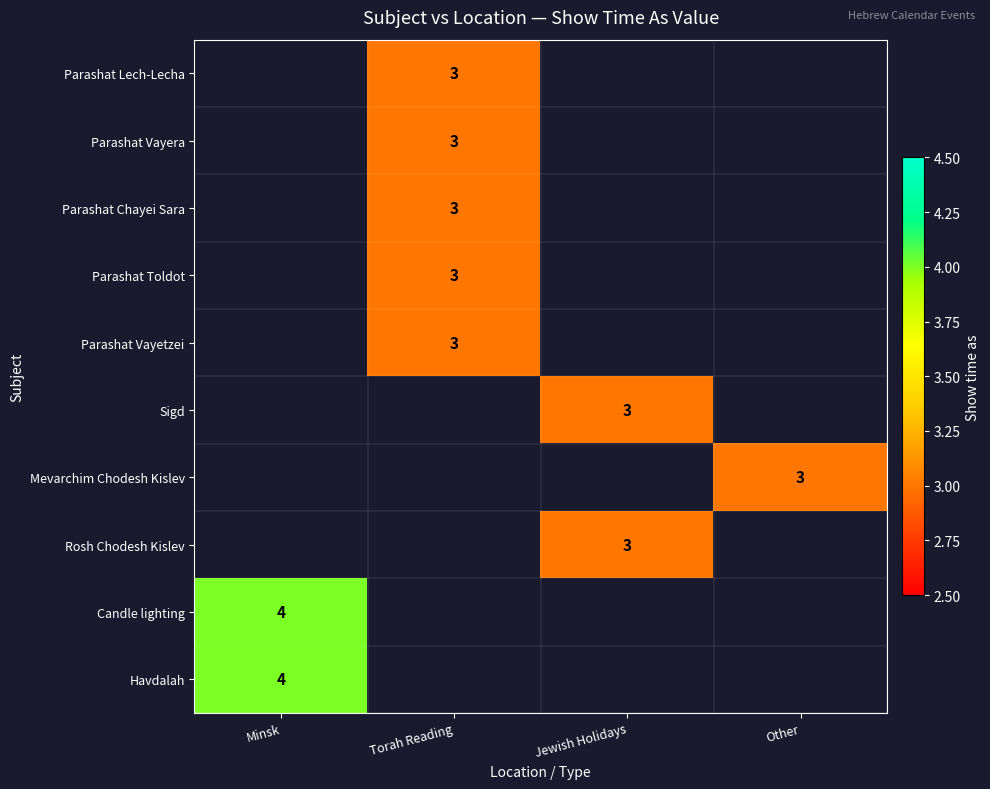

At which category does the chart reach its minimum across all series?

Torah Reading